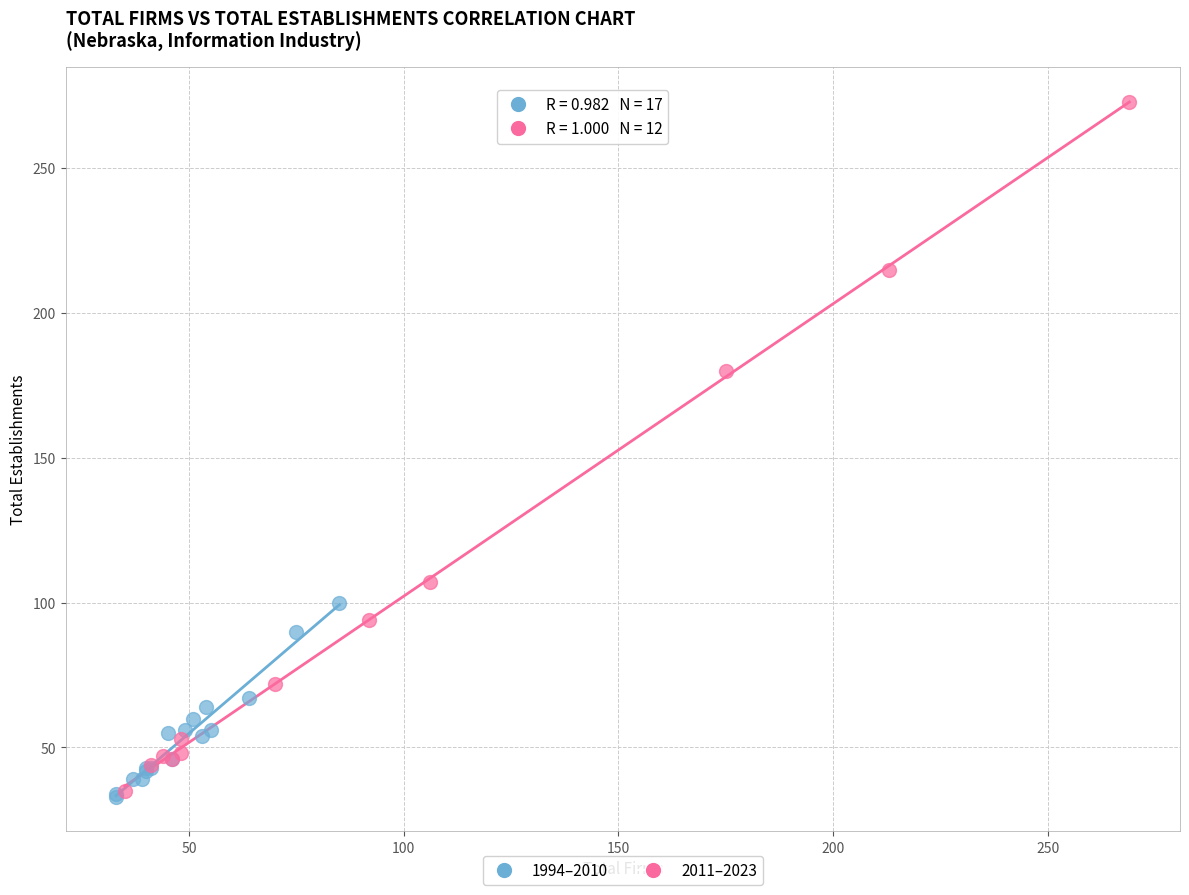

Which series has the widest spread of Y values?

2011–2023